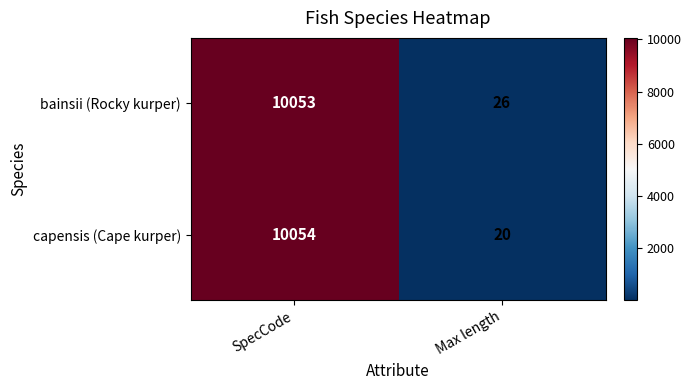

Is it true that bainsii (Rocky kurper) equals 26 at Max length?

True